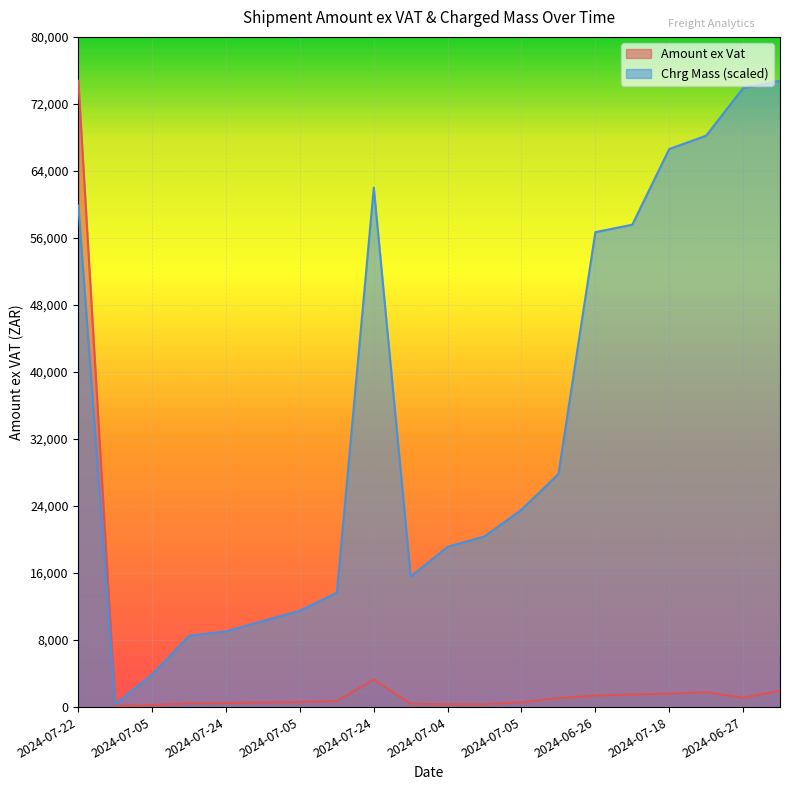

The value of Amount ex Vat at 2024-07-05 is 234.0. True or false?

True